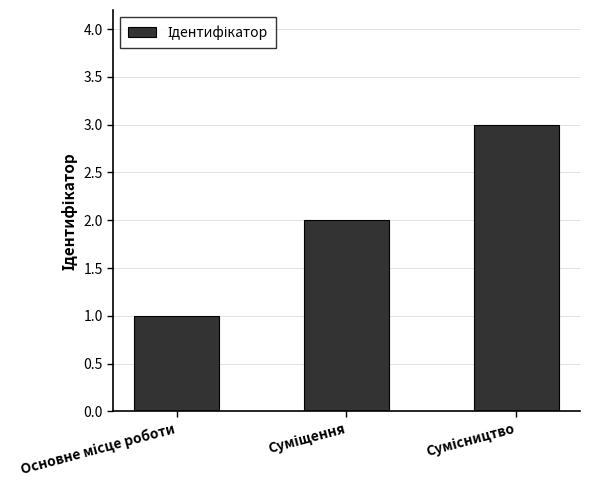

What is the maximum value shown in the chart?

3